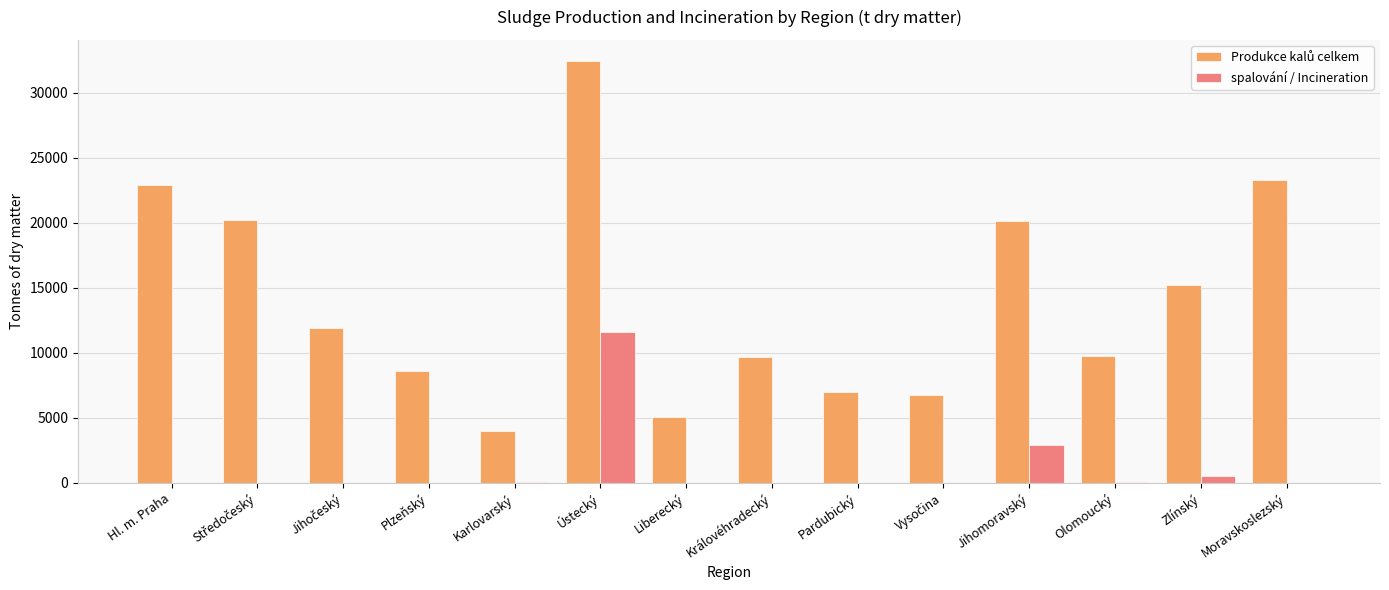

What is the sum of all spalování / Incineration values?

15206